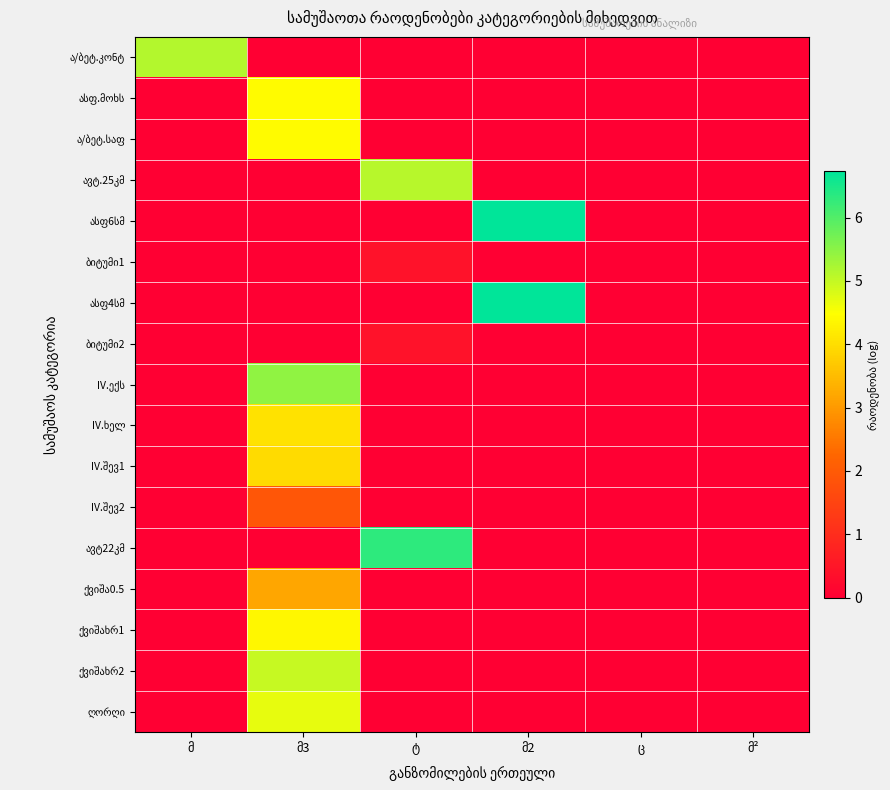

Which has a higher value, ც or მ?

მ